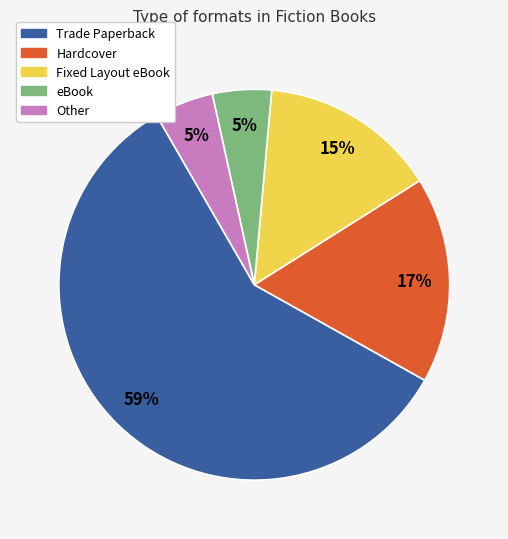

Which has a higher value, Other or Hardcover?

Hardcover